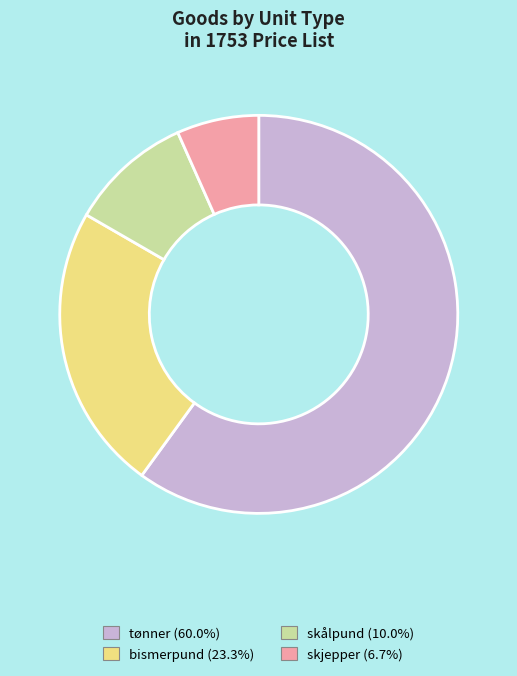

Which has a higher value, skjepper or bismerpund?

bismerpund